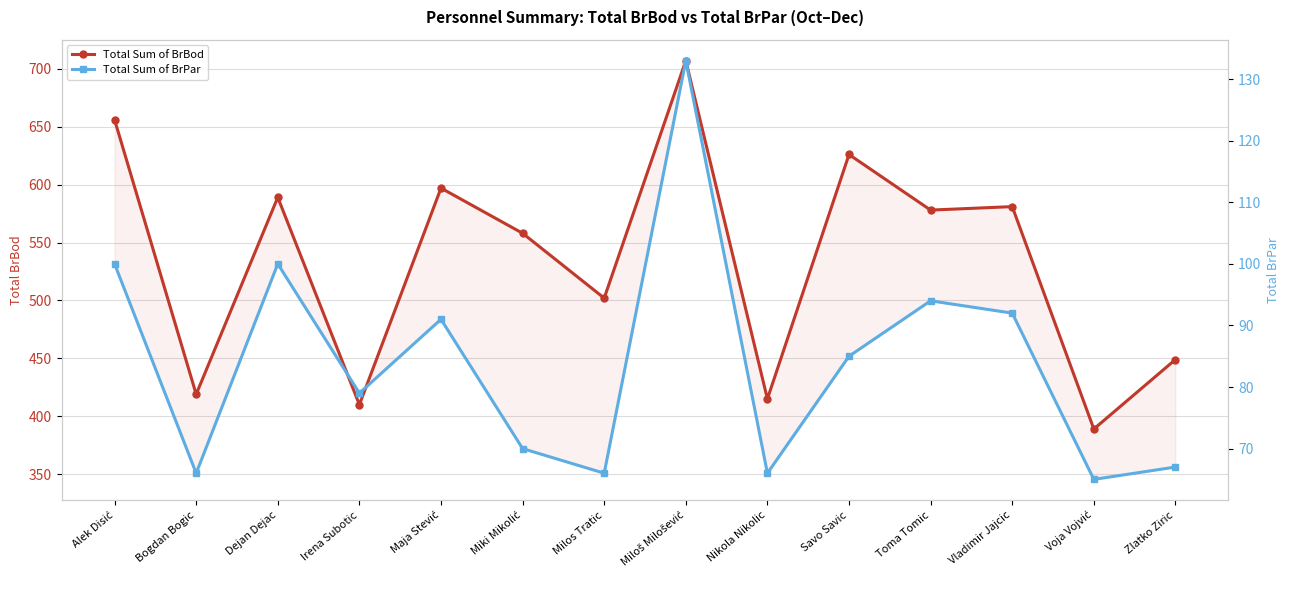

How many distinct data groups are displayed?

2